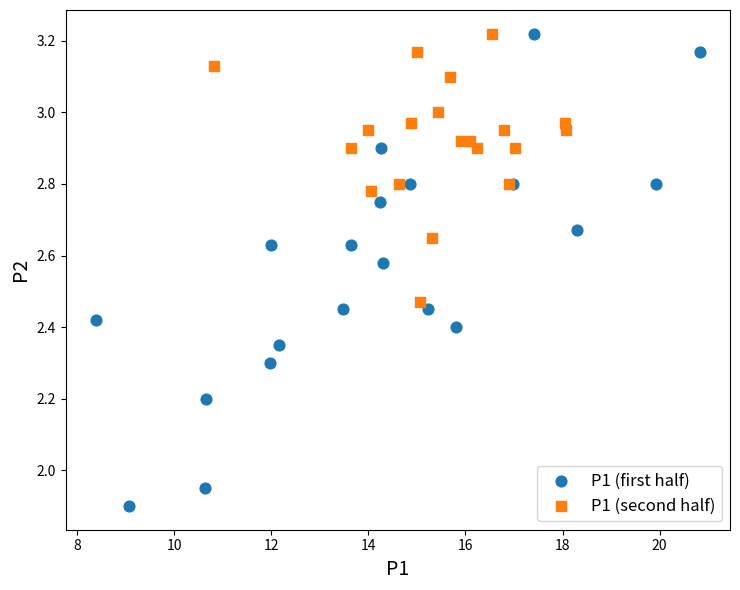

Which series reaches the minimum Y coordinate?

P1 (first half)